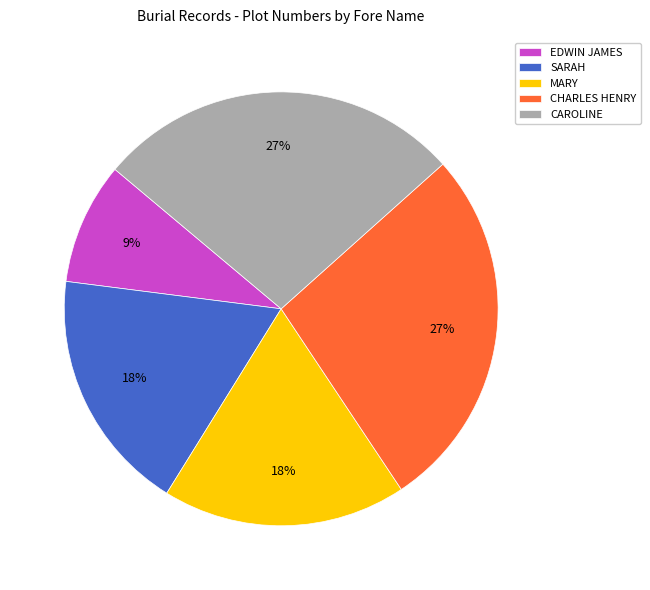

To the nearest percent, what portion does CAROLINE represent?

27%